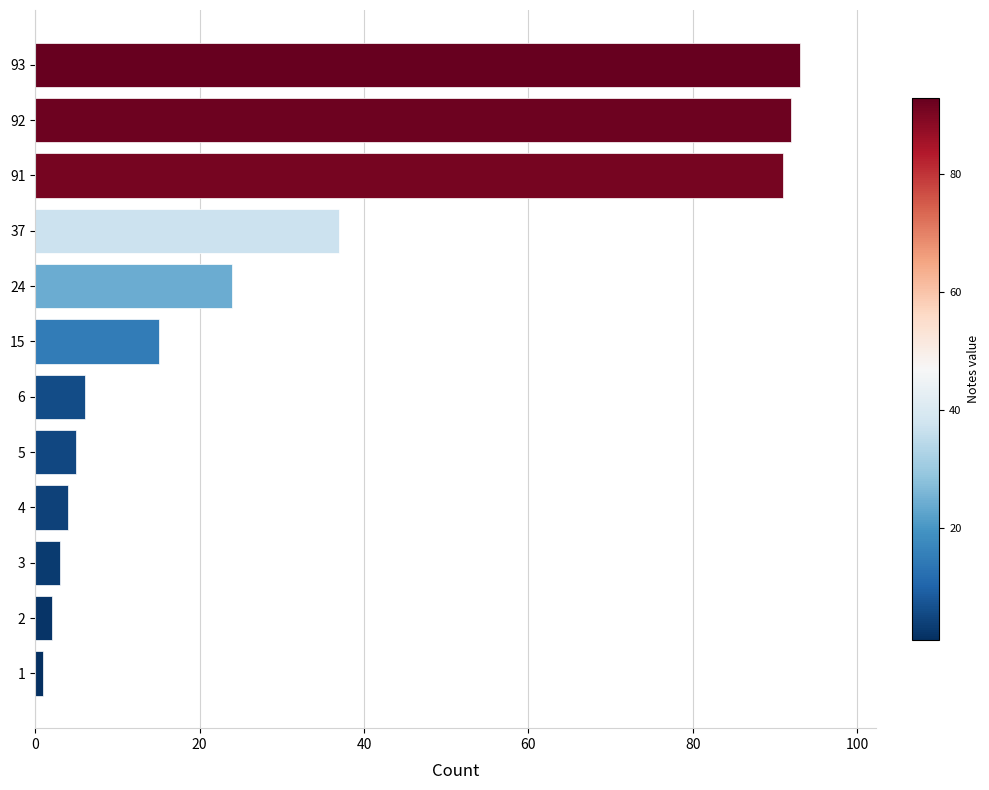

Is it true that the value at 6 is 6?

True